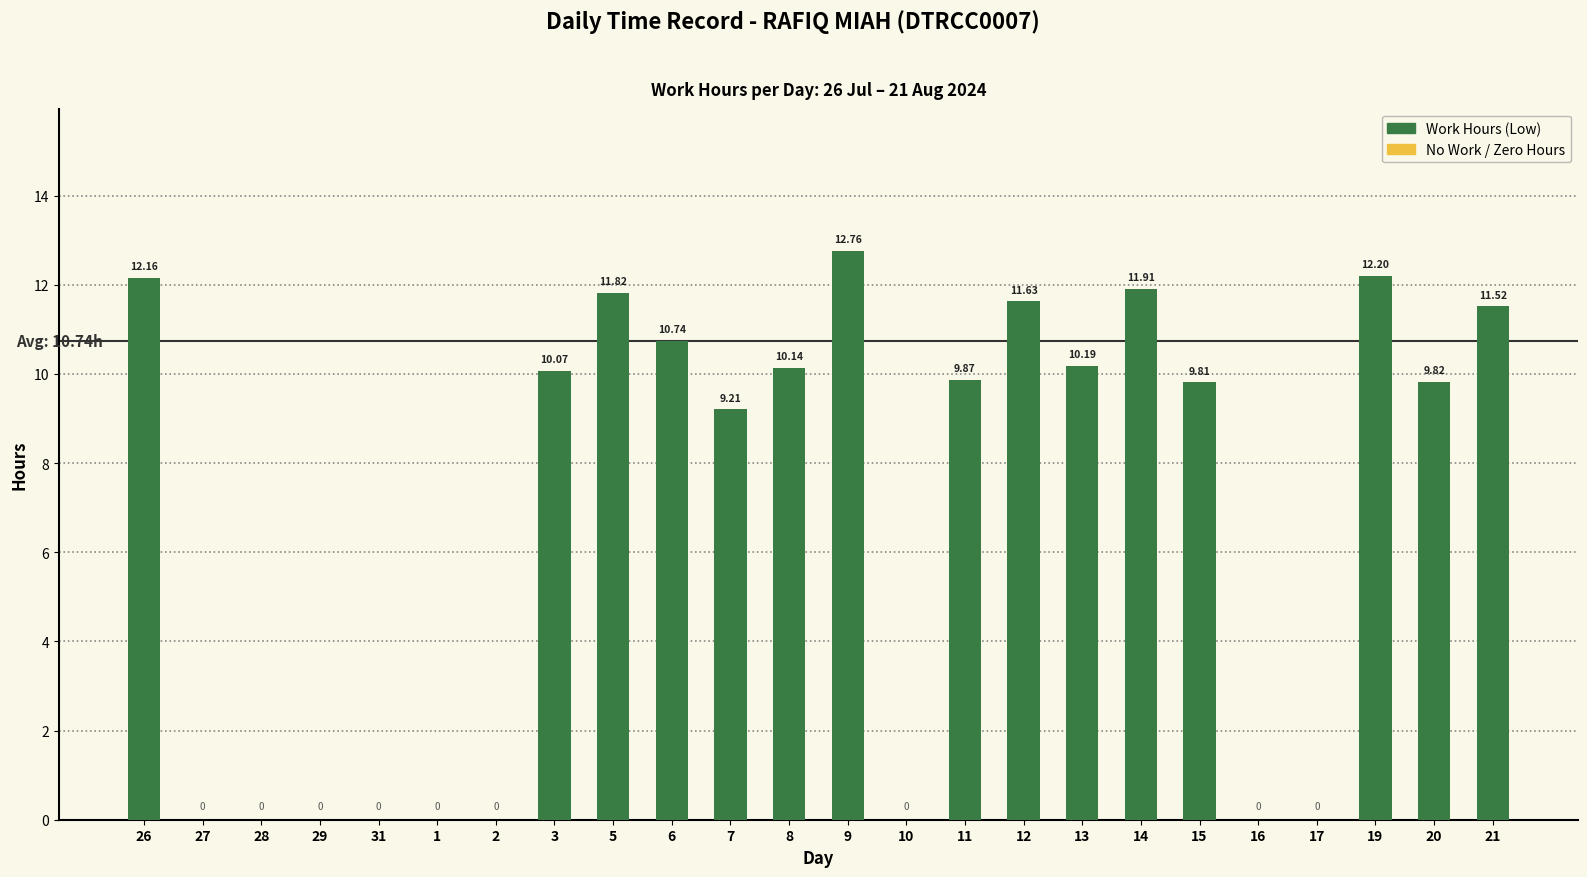

Reading left to right, transcribe all the data shown in this chart.

26=12.2	27=0.0	28=0.0	29=0.0	31=0.0	1=0.0	2=0.0	3=10.1	5=11.8	6=10.7	7=9.2	8=10.1	9=12.8	10=0.0	11=9.9	12=11.6	13=10.2	14=11.9	15=9.8	16=0.0	17=0.0	19=12.2	20=9.8	21=11.5